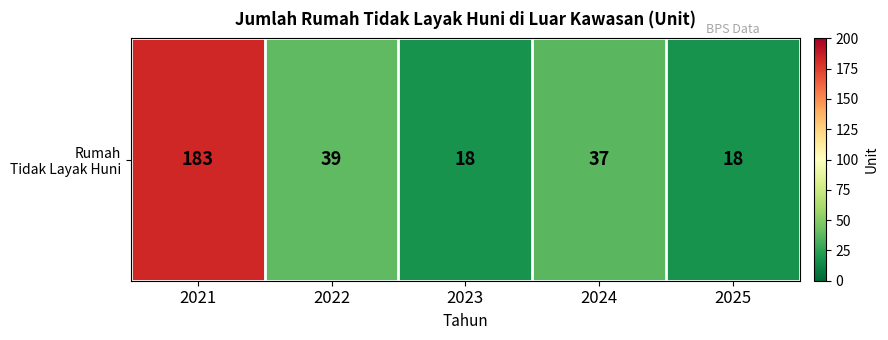

What is the difference between the values at 2021 and 2022?

144